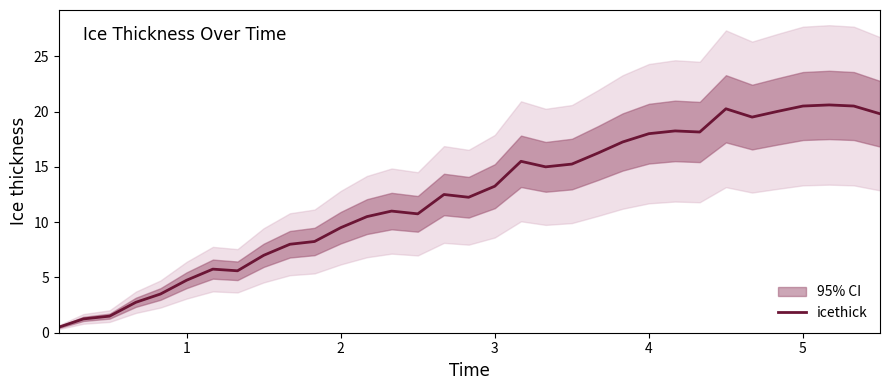

Does the chart have visible grid lines?

No